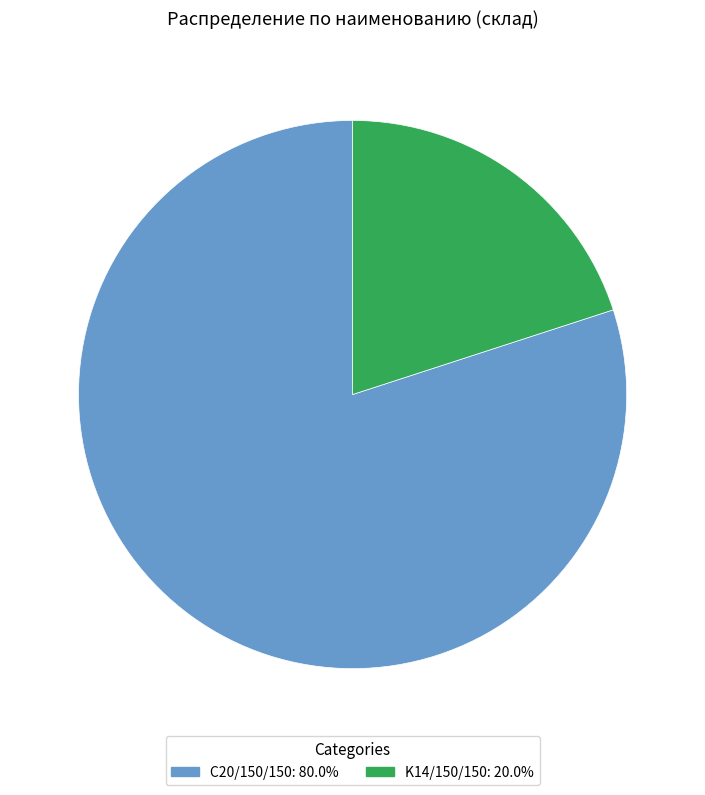

Approximately how many times larger is the value at С20/150/150 compared to K14/150/150?

4.0